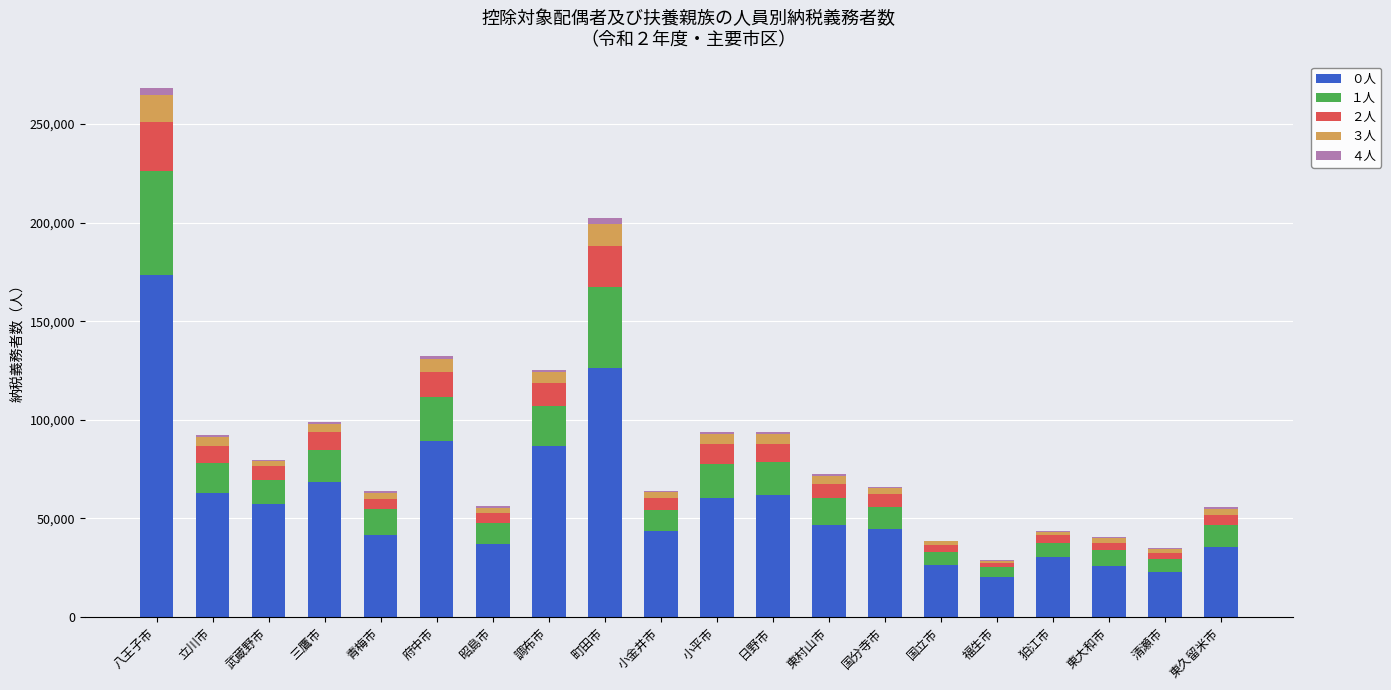

At which category is the sum across all series the highest?

八王子市